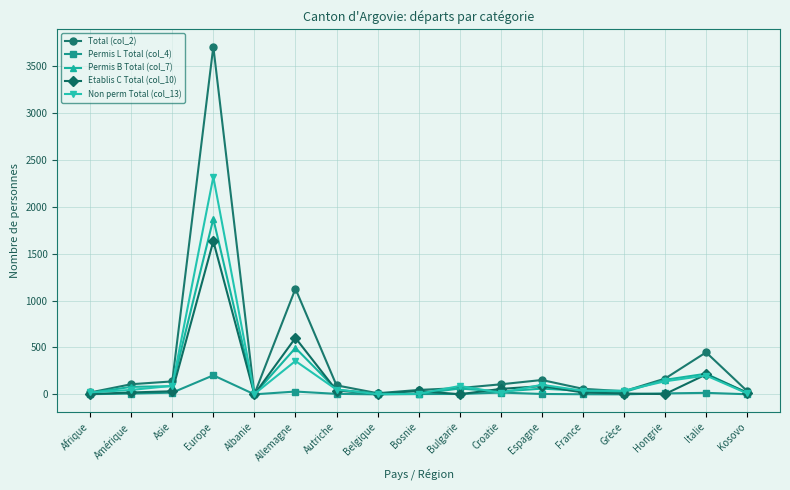

What is the label of the 6th point from the right?

Espagne